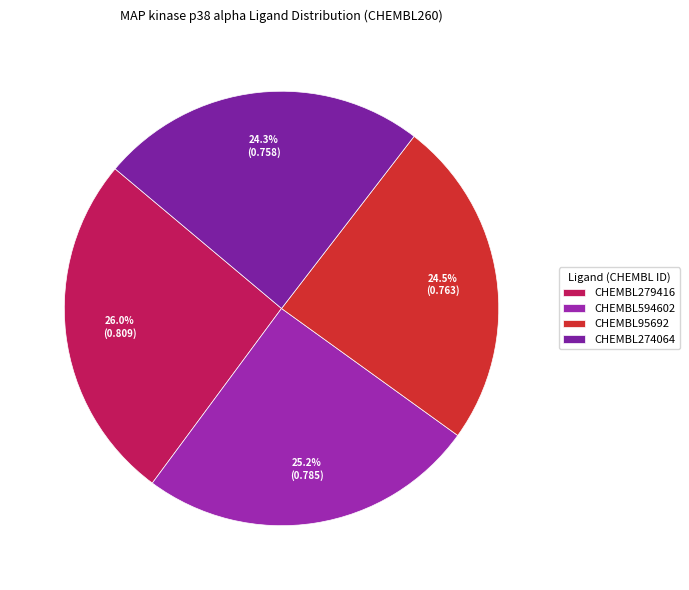

To the nearest percent, what is the difference between the largest and smallest slice percentages?

2%